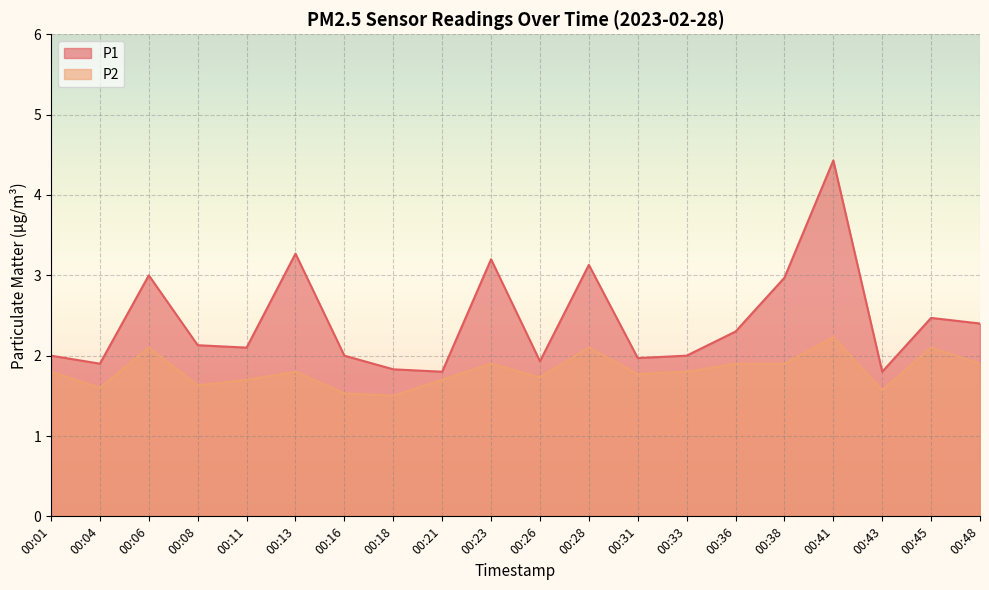

How many series are shown in this chart?

2